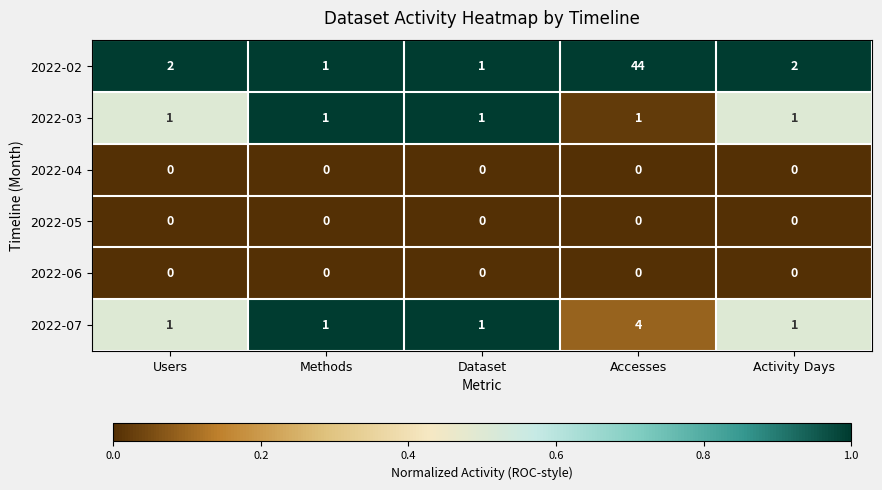

At which category is the sum across all series the highest?

Accesses